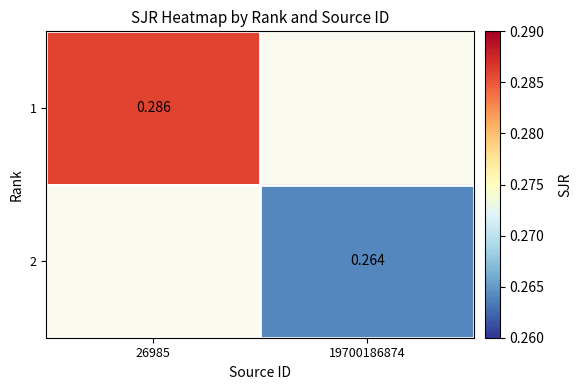

At how many categories does at least one series exceed 0?

2